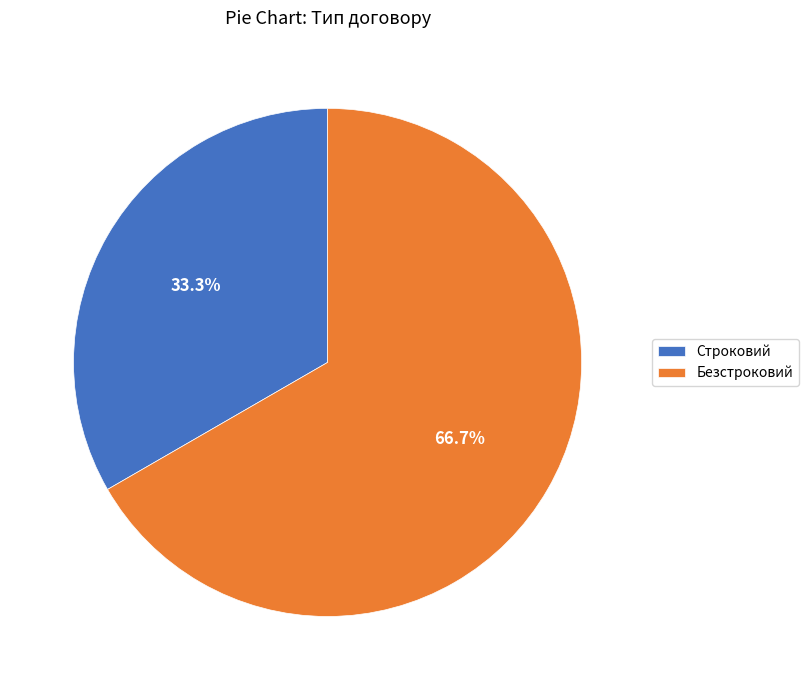

To the nearest percent, what is the average slice percentage?

50%